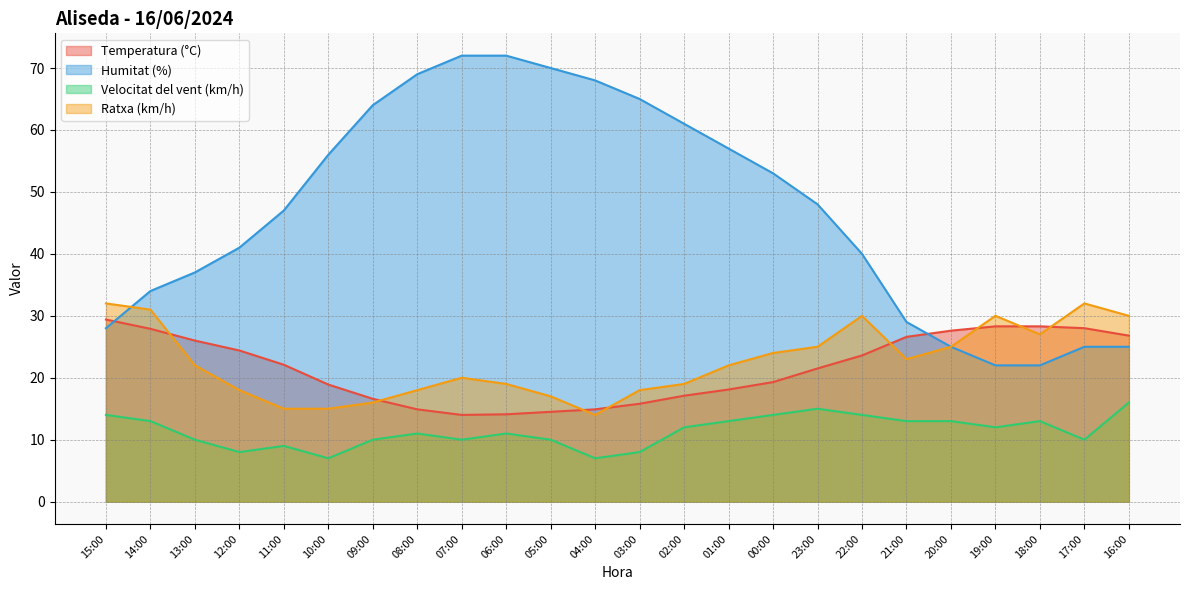

Where is Ratxa (km/h) nearest to the value 23?

21:00